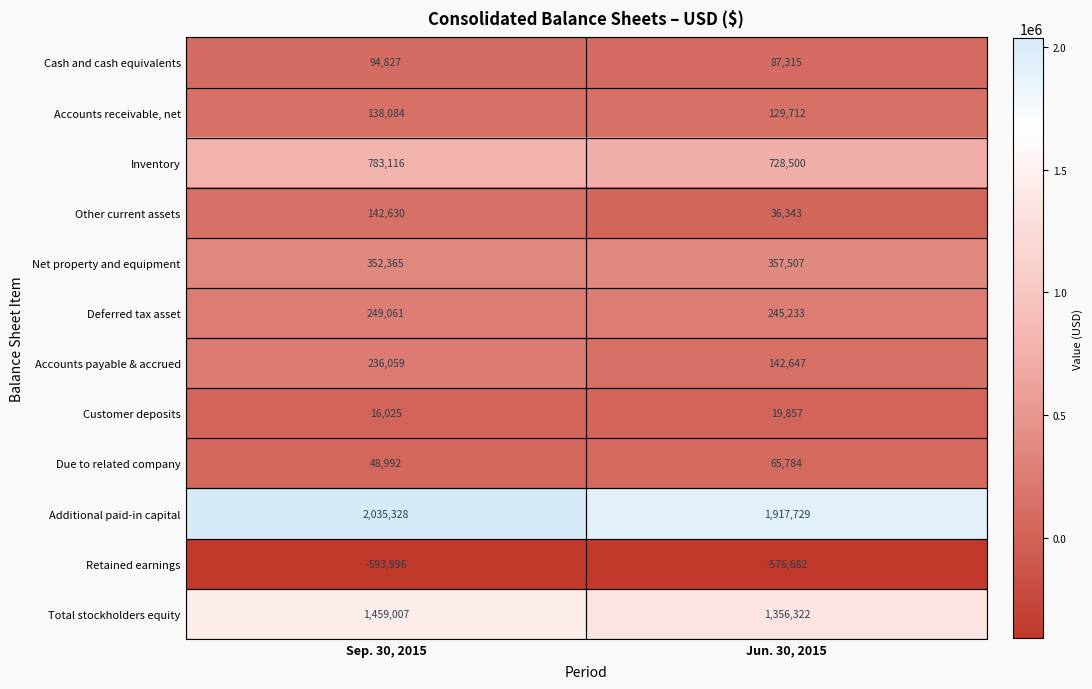

At Jun. 30, 2015, list the series in order from largest to smallest.

Additional paid-in capital, Total stockholders equity, Inventory, Net property and equipment, Deferred tax asset, Accounts payable & accrued, Accounts receivable, net, Cash and cash equivalents, Due to related company, Other current assets, Customer deposits, Retained earnings